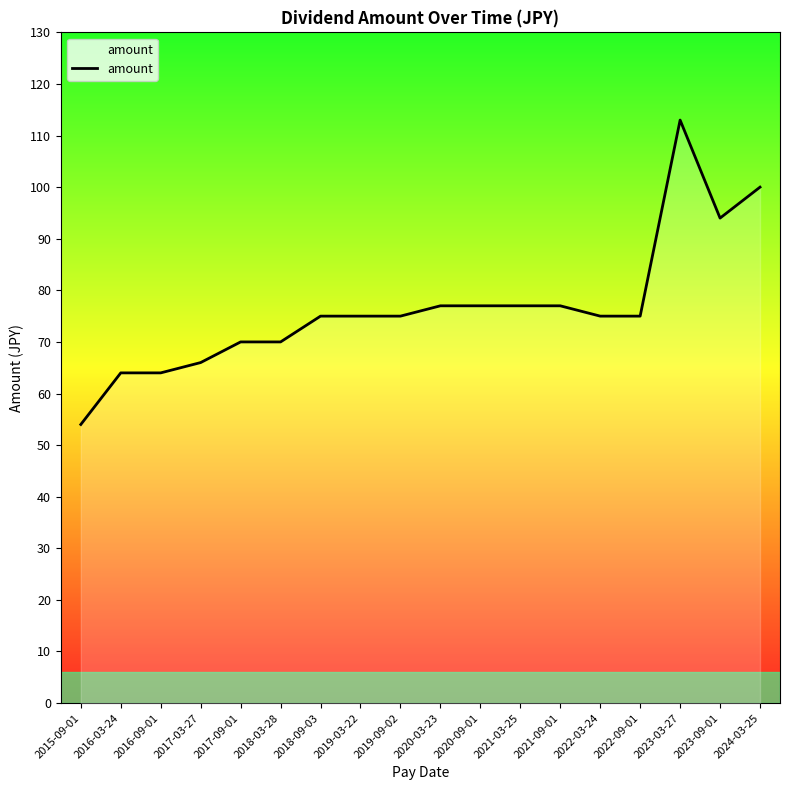

True or false: there are more than 0 points higher than both neighbors.

True